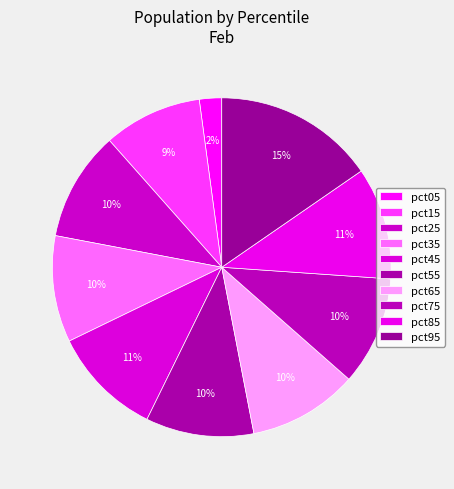

Count the number of slices in the pie.

10